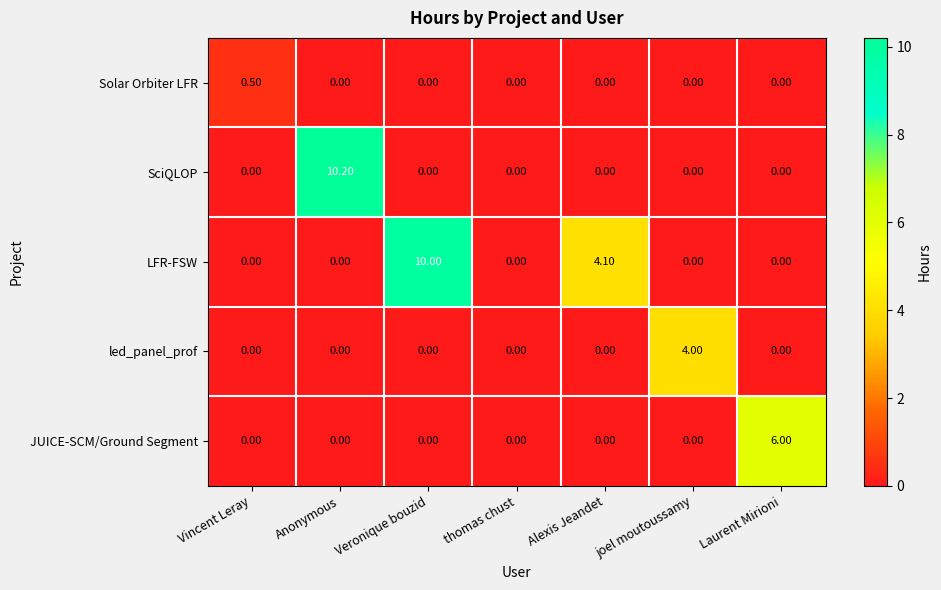

Which series has the largest total across all categories?

LFR-FSW